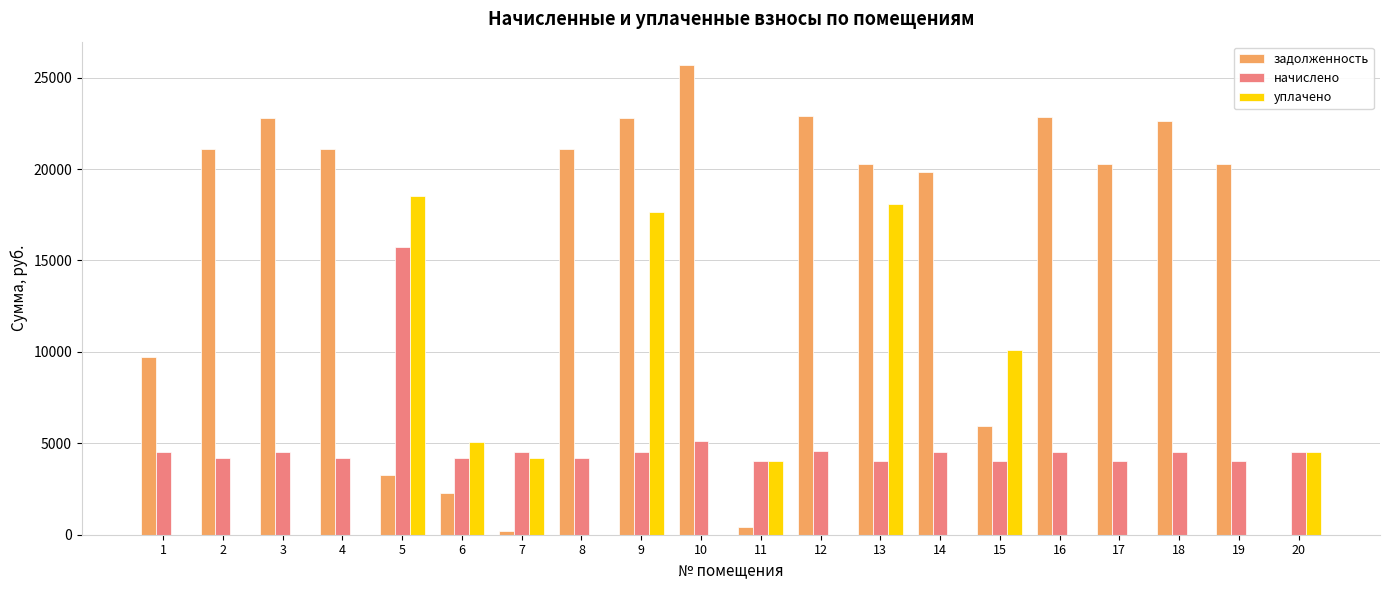

The начислено series shows 7984.9 at 14. True or false?

False